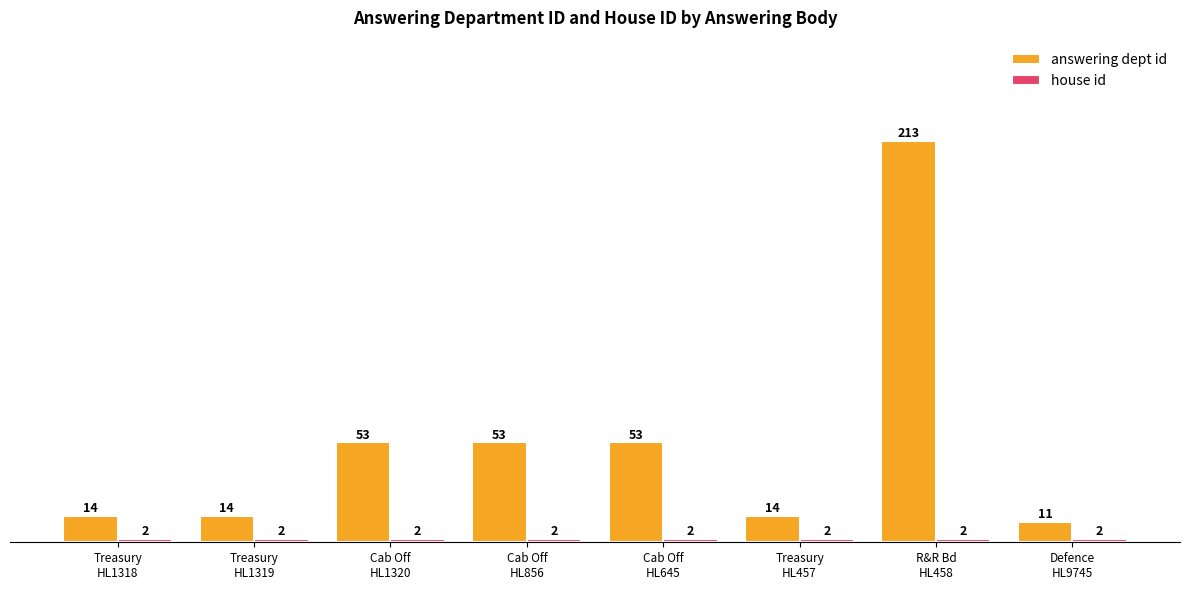

Which series has the largest total across all categories?

answering dept id